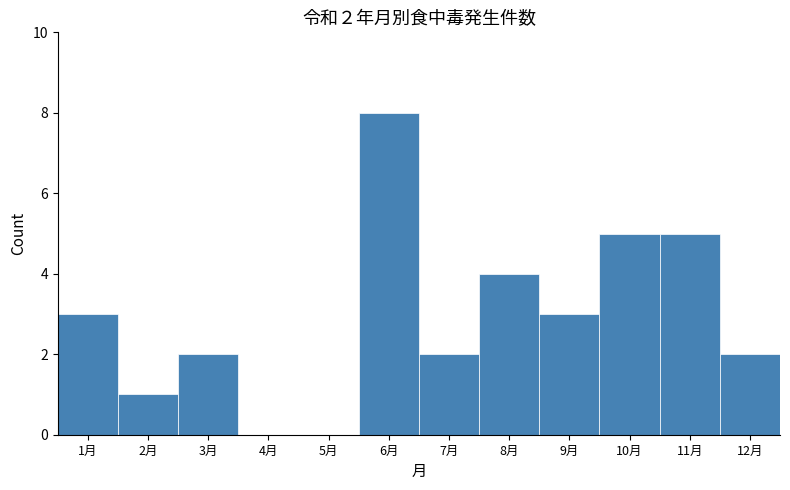

Which range on the x-axis has the tallest bar?

5.5 to 6.5